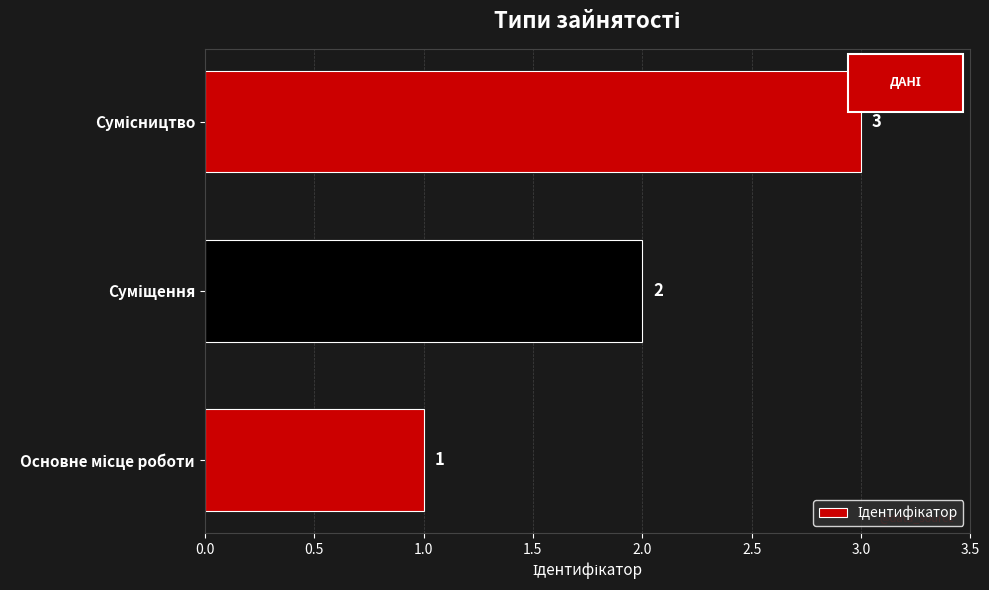

What is the sum of all values?

6